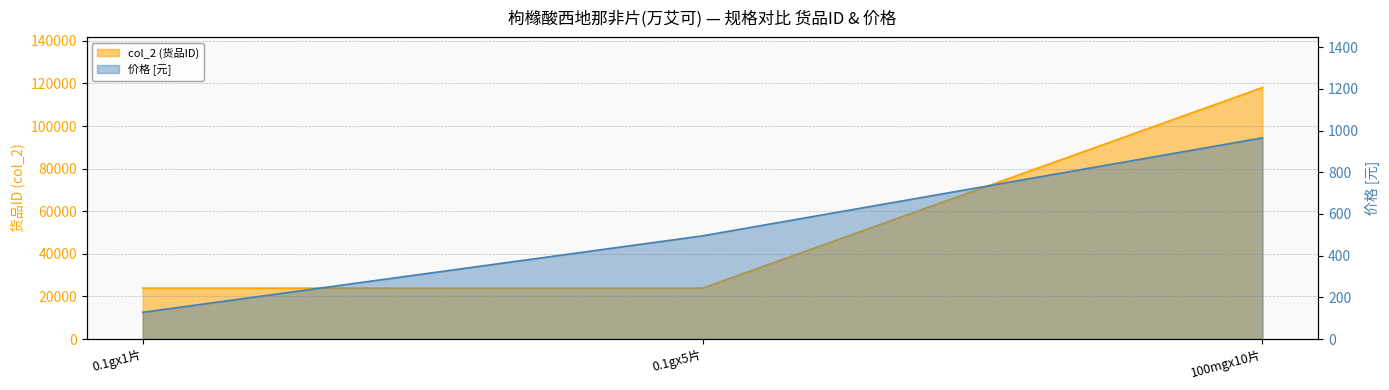

Reading right to left, extract all data points from this chart.

col_2: 100mgx10片=118078	0.1gx5片=23896	0.1gx1片=23895
价格: 100mgx10片=965	0.1gx5片=495	0.1gx1片=128